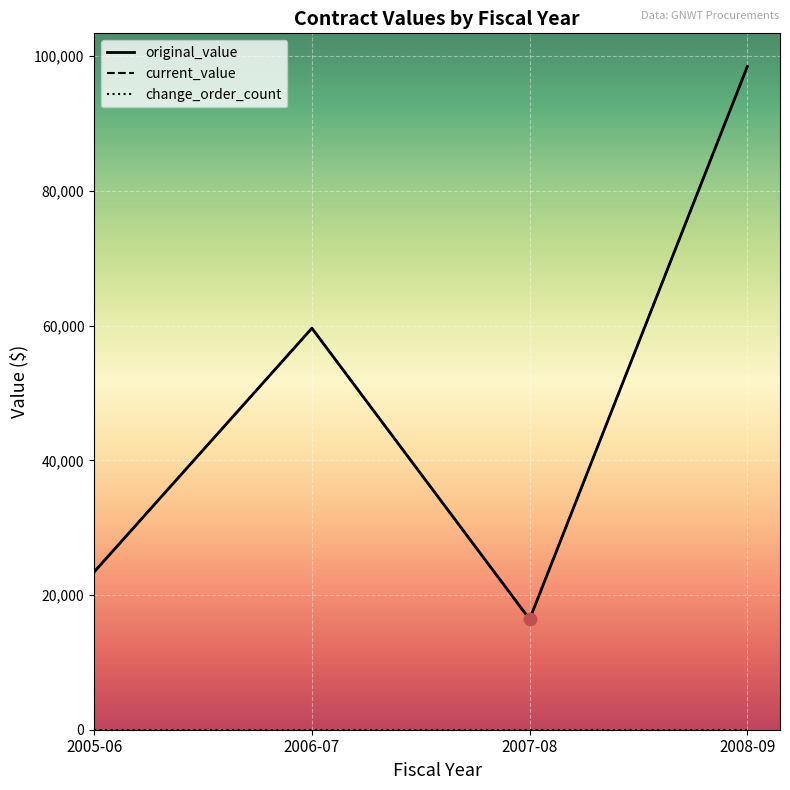

Is this an area chart (filled region under the line)?

No